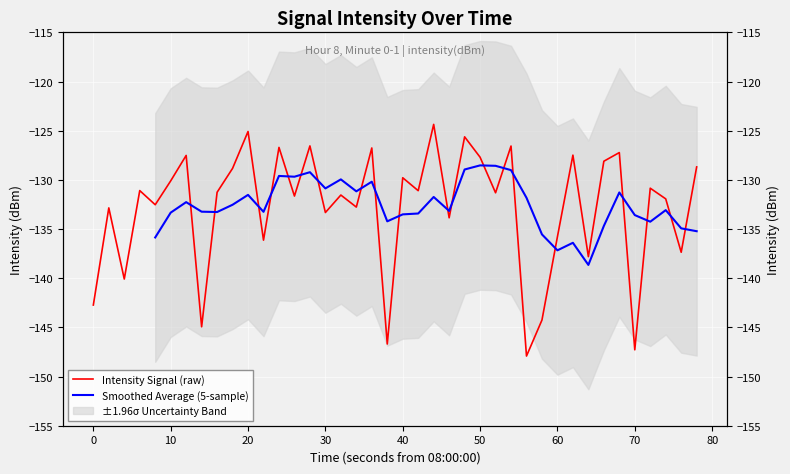

What is the change in value from 10 to 12?

+13.4